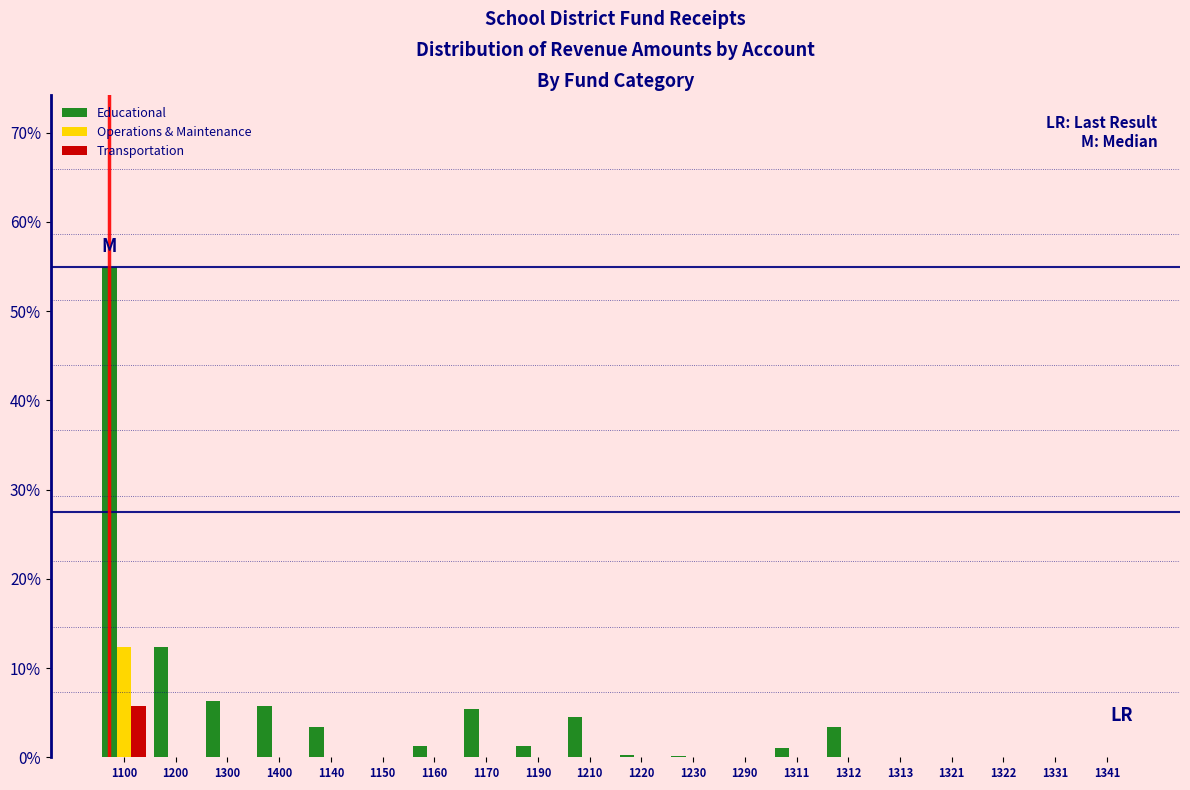

Is it true that Operations & Maintenance equals 6.1 at 1220?

False